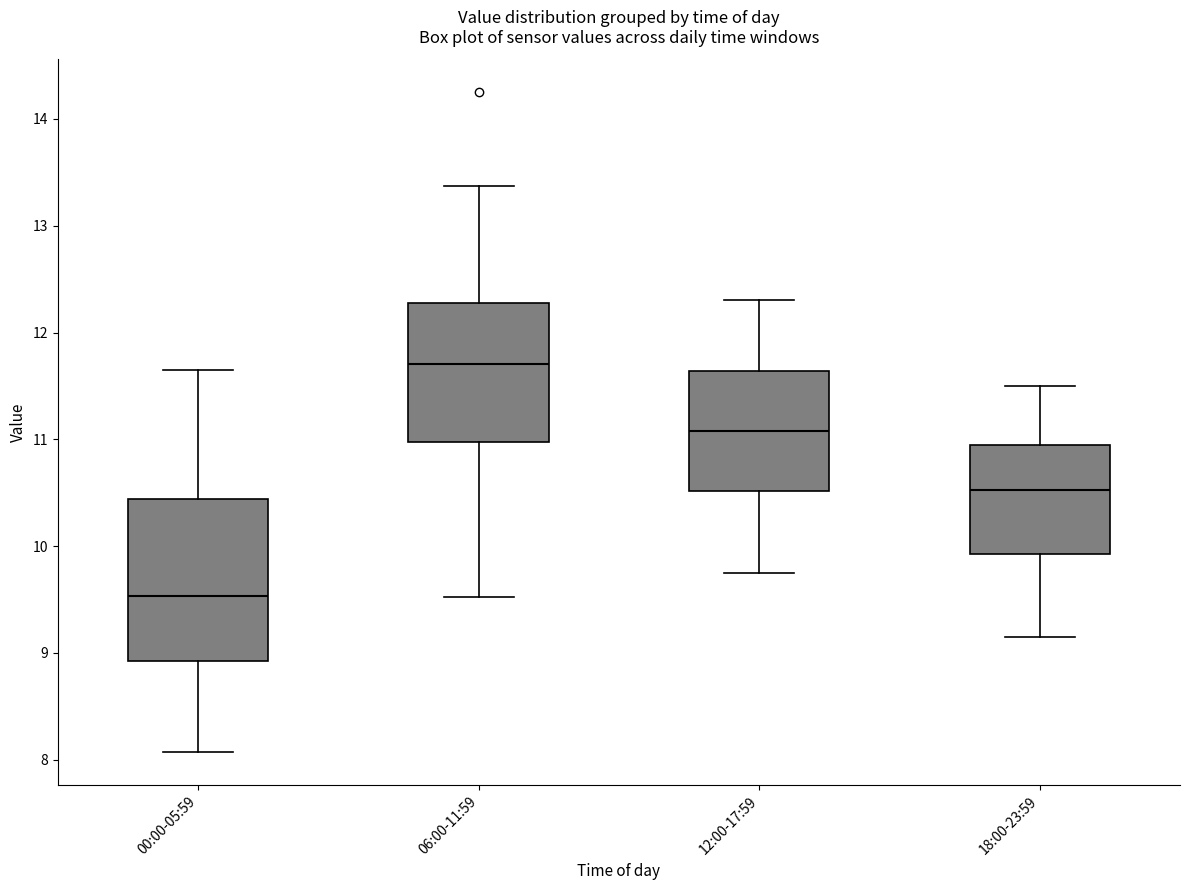

Which box has the highest median line?

06:00-11:59